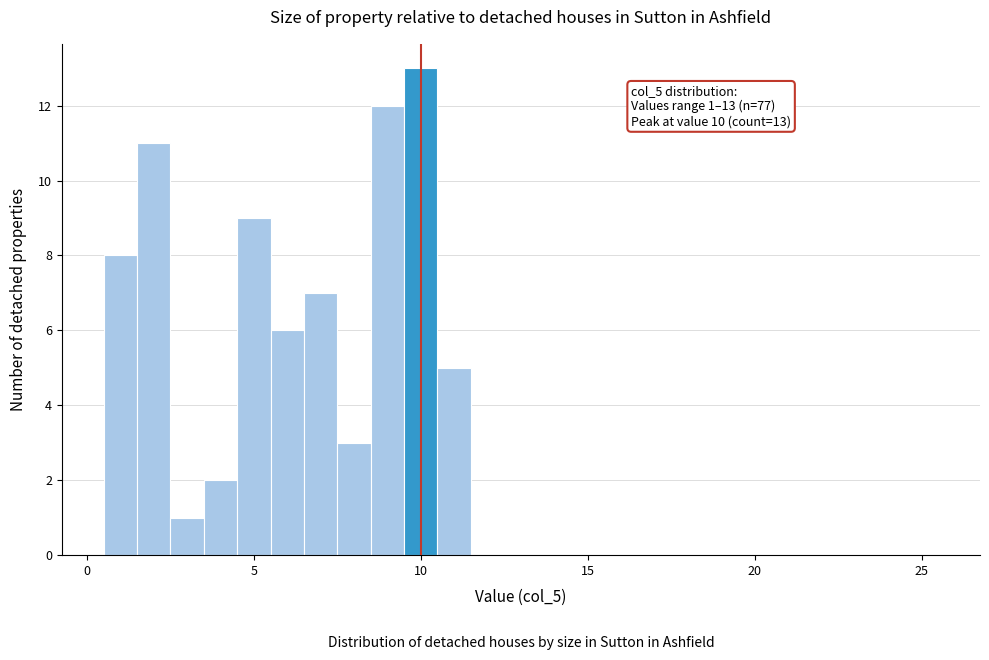

Read against the x-axis, roughly where is the centre of the tallest bar?

10.0